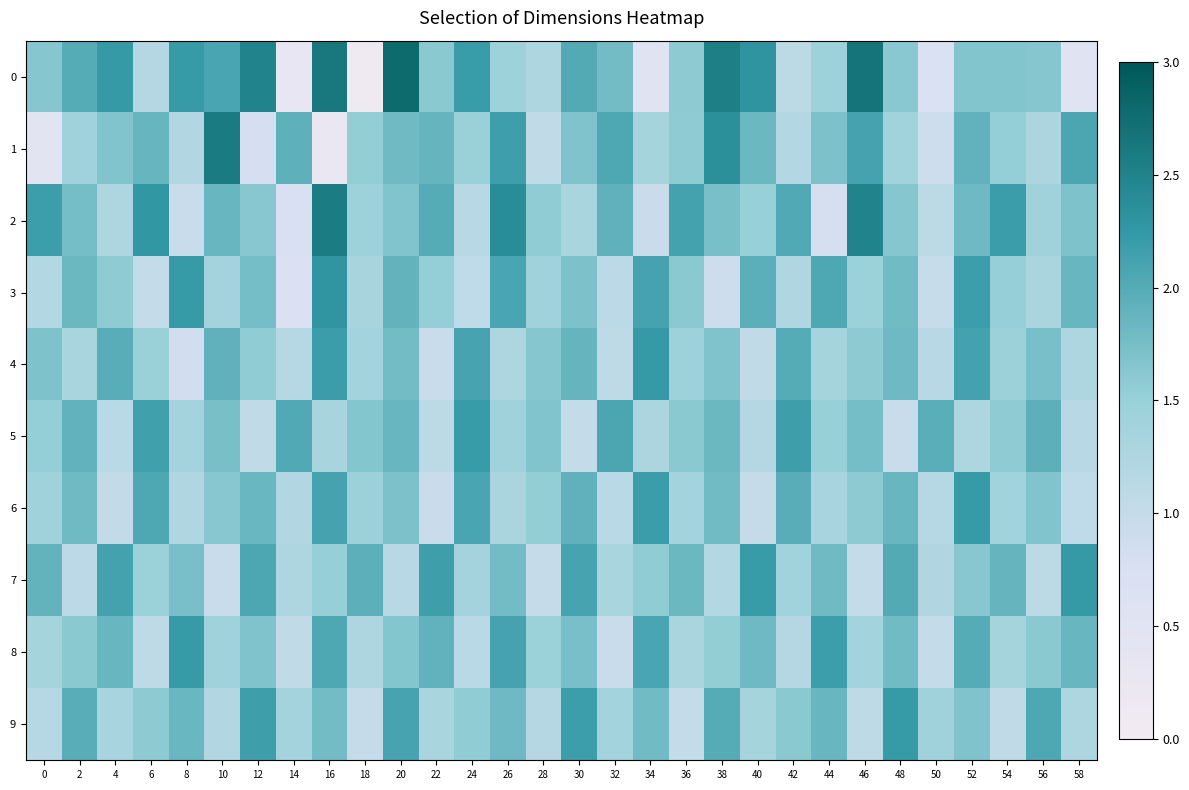

Reading left to right, list all the values displayed in this chart.

0: 0=1.6	2=2.0	4=2.2	6=1.2	8=2.2	10=2.1	12=2.5	14=0.3	16=2.6	18=0.1	20=2.8	22=1.6	24=2.2	26=1.4	28=1.3	30=2.0	32=1.8	34=0.6	36=1.6	38=2.5	40=2.3	42=1.1	44=1.4	46=2.7	48=1.6	50=0.7	52=1.7	54=1.7	56=1.6	58=0.5
1: 0=0.4	2=1.4	4=1.7	6=1.9	8=1.2	10=2.6	12=0.8	14=1.9	16=0.2	18=1.5	20=1.8	22=1.9	24=1.5	26=2.2	28=1.0	30=1.7	32=2.0	34=1.4	36=1.6	38=2.4	40=1.8	42=1.2	44=1.7	46=2.1	48=1.4	50=0.9	52=1.9	54=1.5	56=1.3	58=2.1
2: 0=2.2	2=1.8	4=1.2	6=2.3	8=0.9	10=1.9	12=1.6	14=0.7	16=2.6	18=1.4	20=1.7	22=2.0	24=1.1	26=2.4	28=1.6	30=1.3	32=1.9	34=0.9	36=2.1	38=1.7	40=1.5	42=2.0	44=0.8	46=2.5	48=1.6	50=1.1	52=1.8	54=2.2	56=1.4	58=1.7
3: 0=1.2	2=1.8	4=1.6	6=1.0	8=2.2	10=1.4	12=1.8	14=0.7	16=2.3	18=1.3	20=1.9	22=1.5	24=1.0	26=2.1	28=1.4	30=1.7	32=1.1	34=2.1	36=1.6	38=0.9	40=2.0	42=1.2	44=2.0	46=1.5	48=1.8	50=1.0	52=2.2	54=1.5	56=1.3	58=1.9
4: 0=1.7	2=1.3	4=2.0	6=1.5	8=0.8	10=1.9	12=1.6	14=1.2	16=2.2	18=1.4	20=1.8	22=0.9	24=2.1	26=1.3	28=1.6	30=1.9	32=1.1	34=2.2	36=1.4	38=1.7	40=1.0	42=2.0	44=1.4	46=1.6	48=1.8	50=1.1	52=2.1	54=1.5	56=1.7	58=1.2
5: 0=1.5	2=1.9	4=1.1	6=2.1	8=1.4	10=1.7	12=1.0	14=2.0	16=1.3	18=1.7	20=1.9	22=1.1	24=2.2	26=1.4	28=1.7	30=1.0	32=2.1	34=1.3	36=1.6	38=1.8	40=1.2	42=2.2	44=1.5	46=1.8	48=0.9	50=2.0	52=1.2	54=1.6	56=1.9	58=1.1
6: 0=1.4	2=1.8	4=1.0	6=2.0	8=1.2	10=1.6	12=1.8	14=1.2	16=2.1	18=1.5	20=1.7	22=0.9	24=2.1	26=1.3	28=1.5	30=1.9	32=1.1	34=2.2	36=1.4	38=1.8	40=1.0	42=2.0	44=1.3	46=1.6	48=1.9	50=1.2	52=2.2	54=1.4	56=1.7	58=1.0
7: 0=1.9	2=1.1	4=2.1	6=1.5	8=1.7	10=0.9	12=2.1	14=1.3	16=1.5	18=1.9	20=1.1	22=2.2	24=1.4	26=1.8	28=1.0	30=2.1	32=1.3	34=1.6	36=1.8	38=1.2	40=2.2	42=1.4	44=1.8	46=1.0	48=2.0	50=1.2	52=1.6	54=1.9	56=1.1	58=2.2
8: 0=1.4	2=1.6	4=1.9	6=1.1	8=2.2	10=1.4	12=1.7	14=1.0	16=2.0	18=1.2	20=1.7	22=1.9	24=1.1	26=2.1	28=1.5	30=1.7	32=0.9	34=2.1	36=1.3	38=1.5	40=1.8	42=1.2	44=2.2	46=1.4	48=1.8	50=1.0	52=2.0	54=1.4	56=1.6	58=1.9
9: 0=1.2	2=2.0	4=1.3	6=1.6	8=1.8	10=1.2	12=2.2	14=1.4	16=1.8	18=1.0	20=2.1	22=1.3	24=1.6	26=1.8	28=1.2	30=2.2	32=1.4	34=1.8	36=1.0	38=2.0	40=1.4	42=1.6	44=1.9	46=1.1	48=2.2	50=1.4	52=1.7	54=1.0	56=2.0	58=1.2